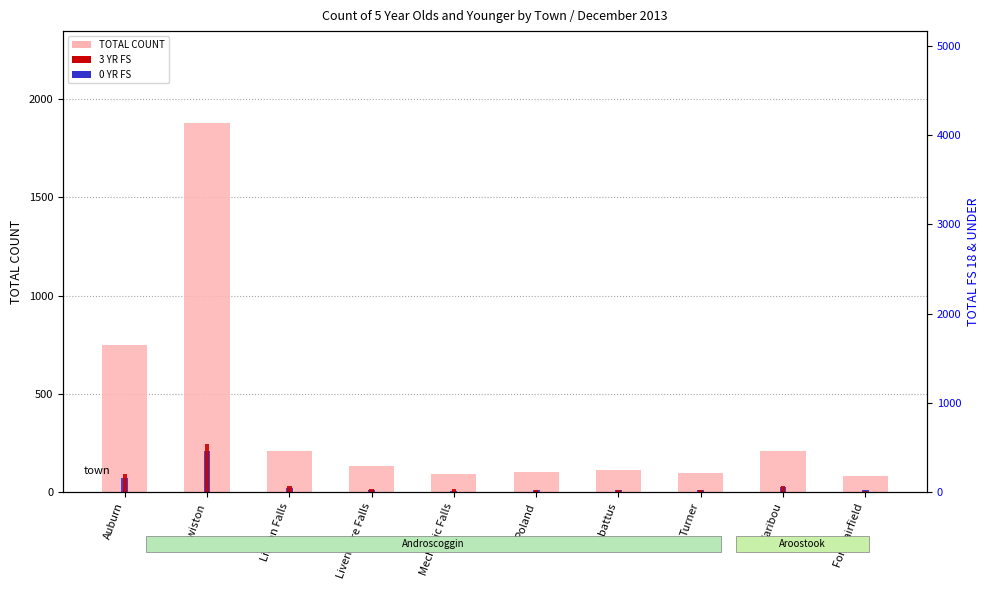

What is the sum of the 3 YR FS values at Caribou and Fort Fairfield?

35